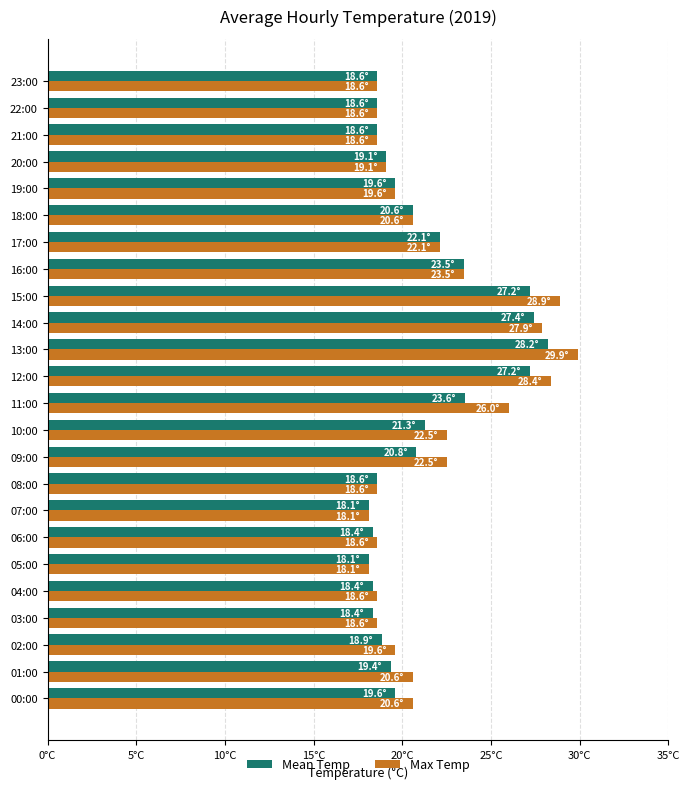

What are all the series names shown in the legend?

Mean Temp, Max Temp